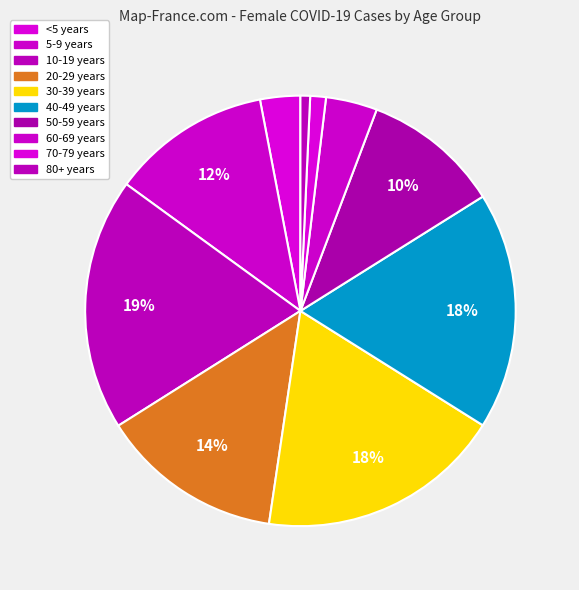

Is it true that 20-29 years is 21% of the pie?

False